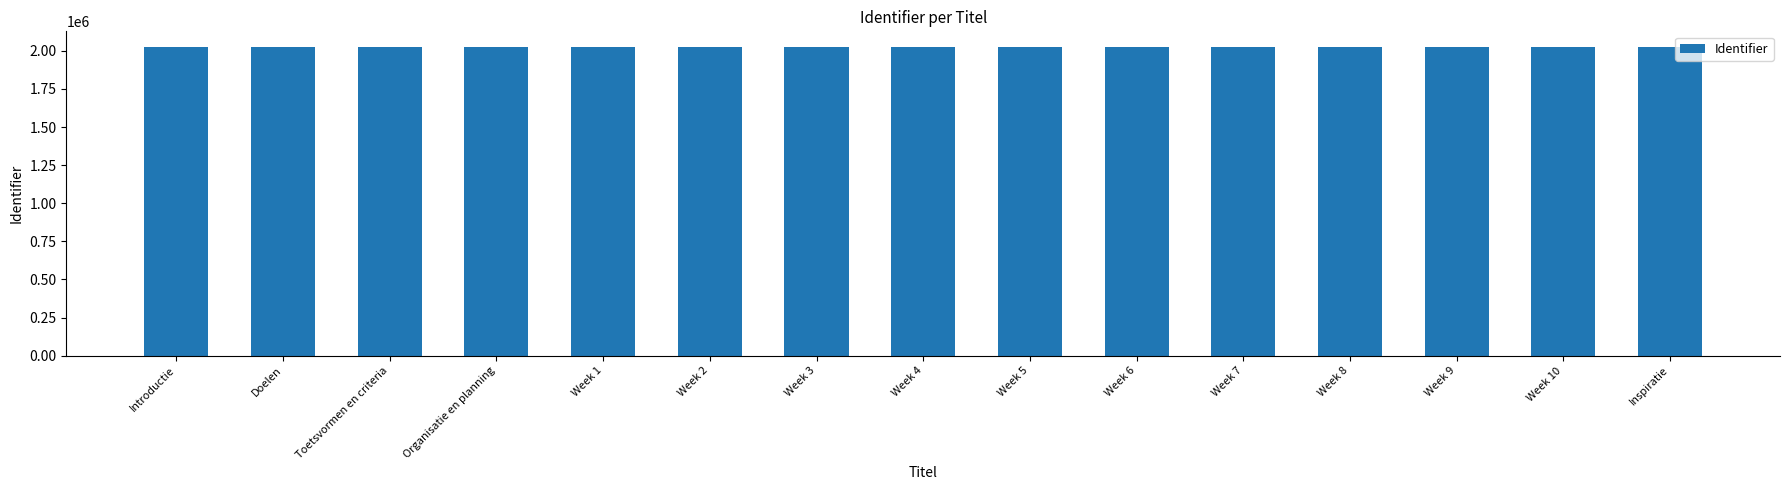

What is the ratio of the value at Week 10 to the value at Organisatie en planning?

1.0